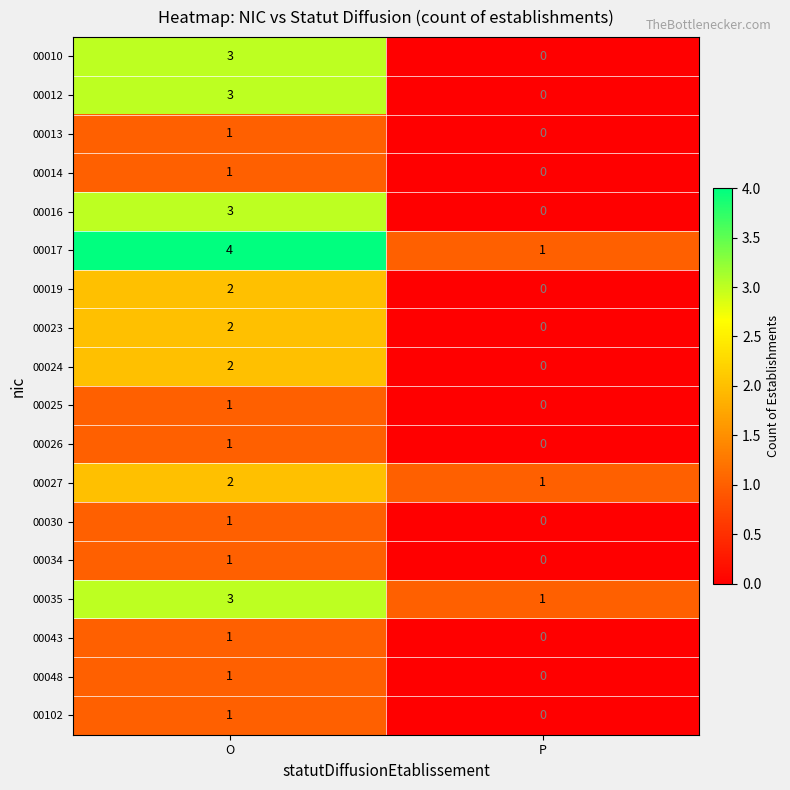

What is the spread (max minus min) of values at O?

3